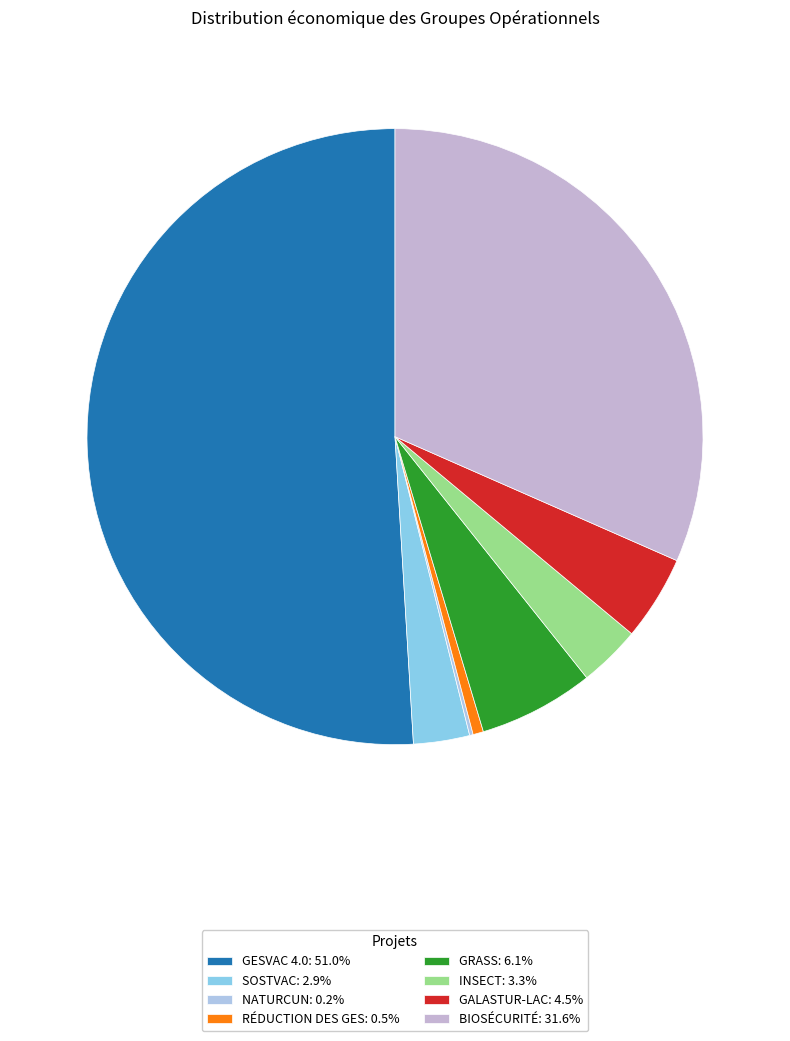

What is the change in value from SOSTVAC to GALASTUR-LAC?

+159919